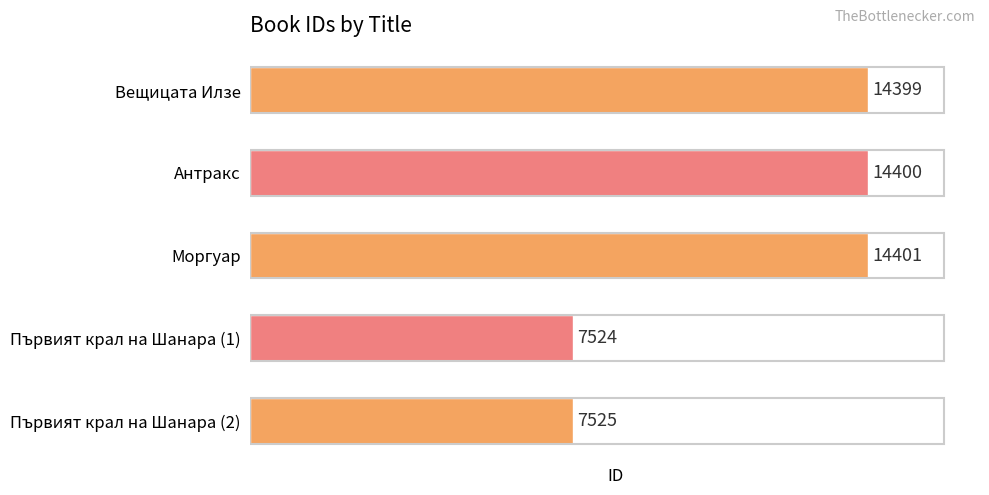

True or false: the data shows 5160 at Моргуар.

False